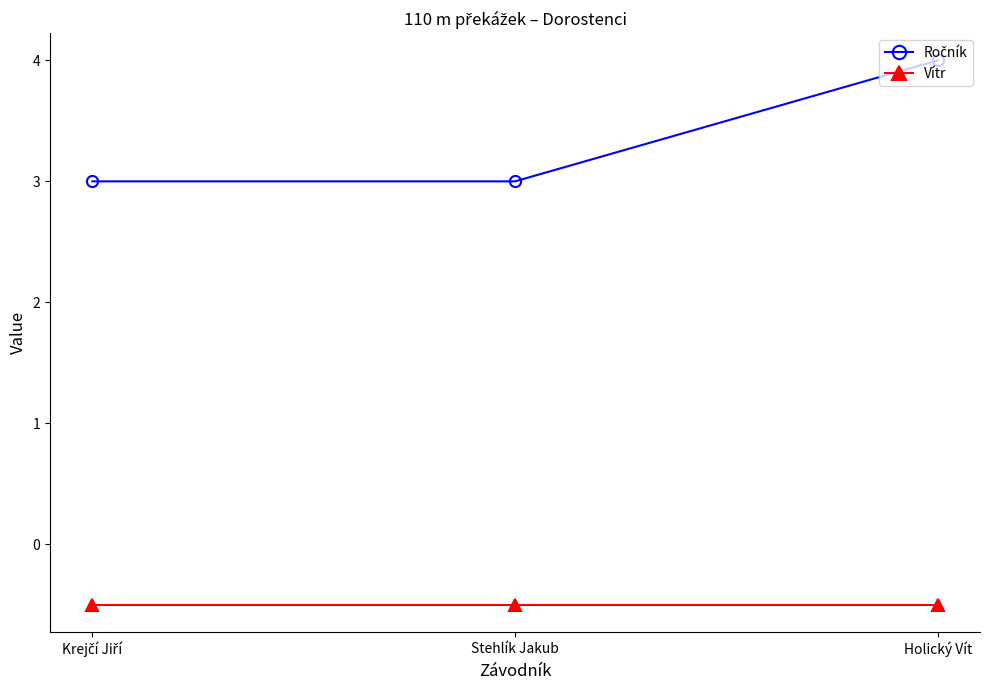

How many lines are shown in the chart?

2